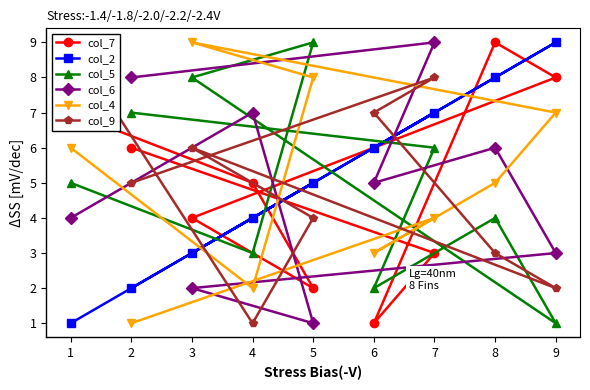

How many col_2 values are between 3 and 7?

5